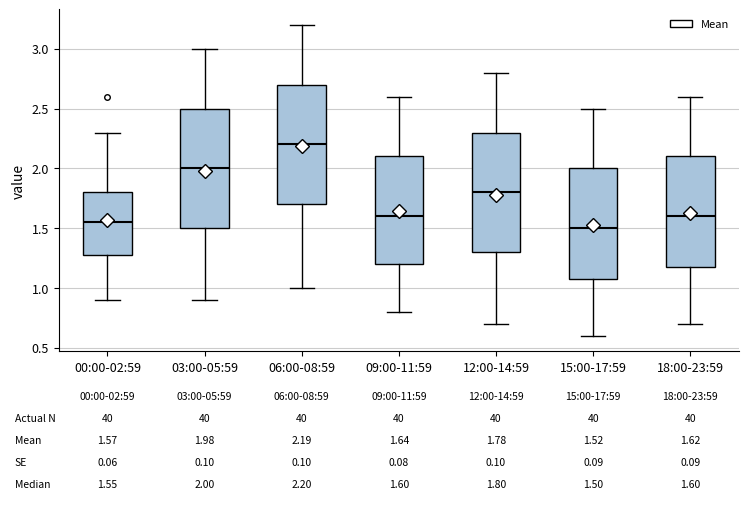

Which box's median line is the lowest?

15:00-17:59